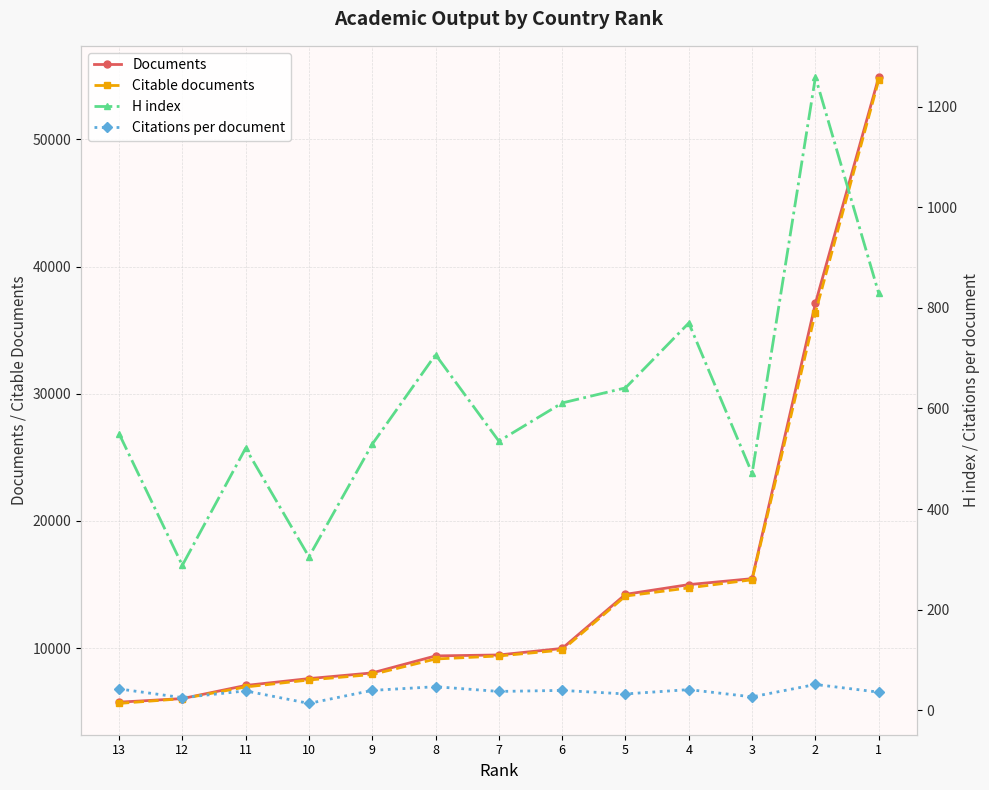

At 5, list the series in order from smallest to largest.

Citations per document, H index, Citable documents, Documents